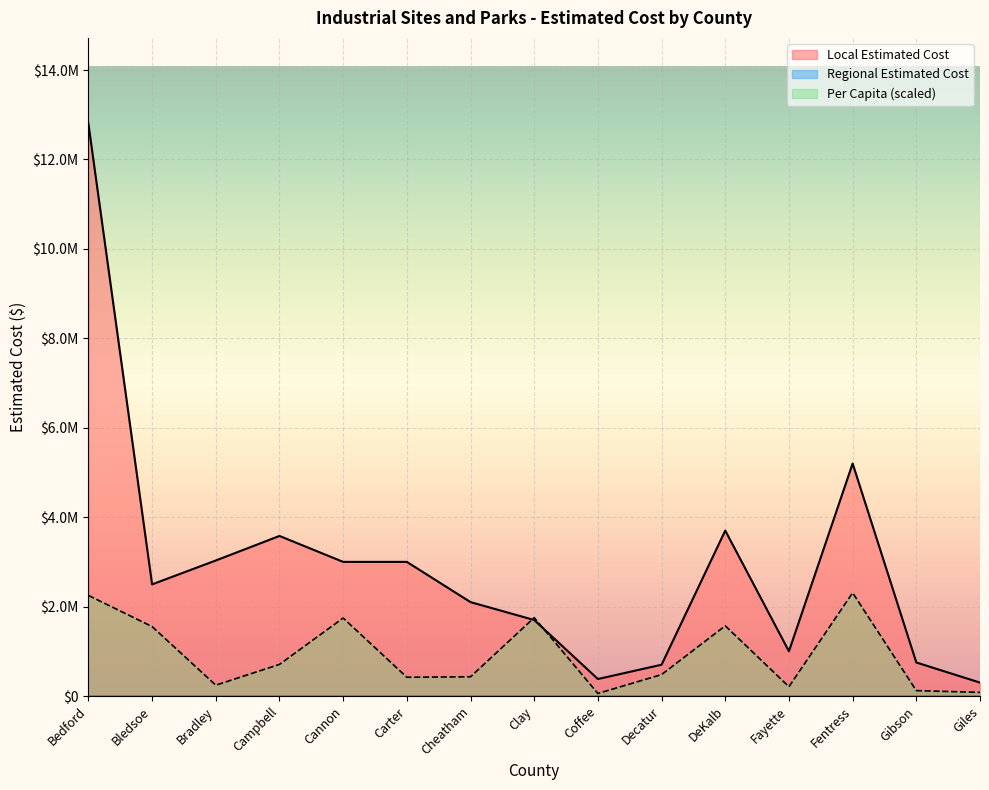

What is the label of the 3rd point from the right?

Fentress